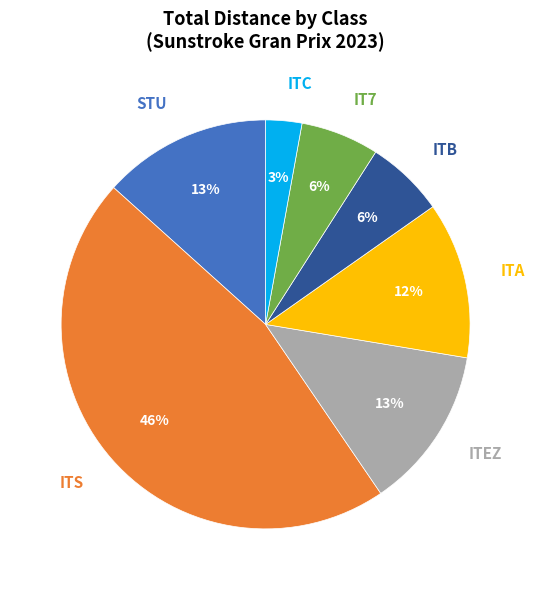

What percentage is the STU slice, to the nearest percent?

13%